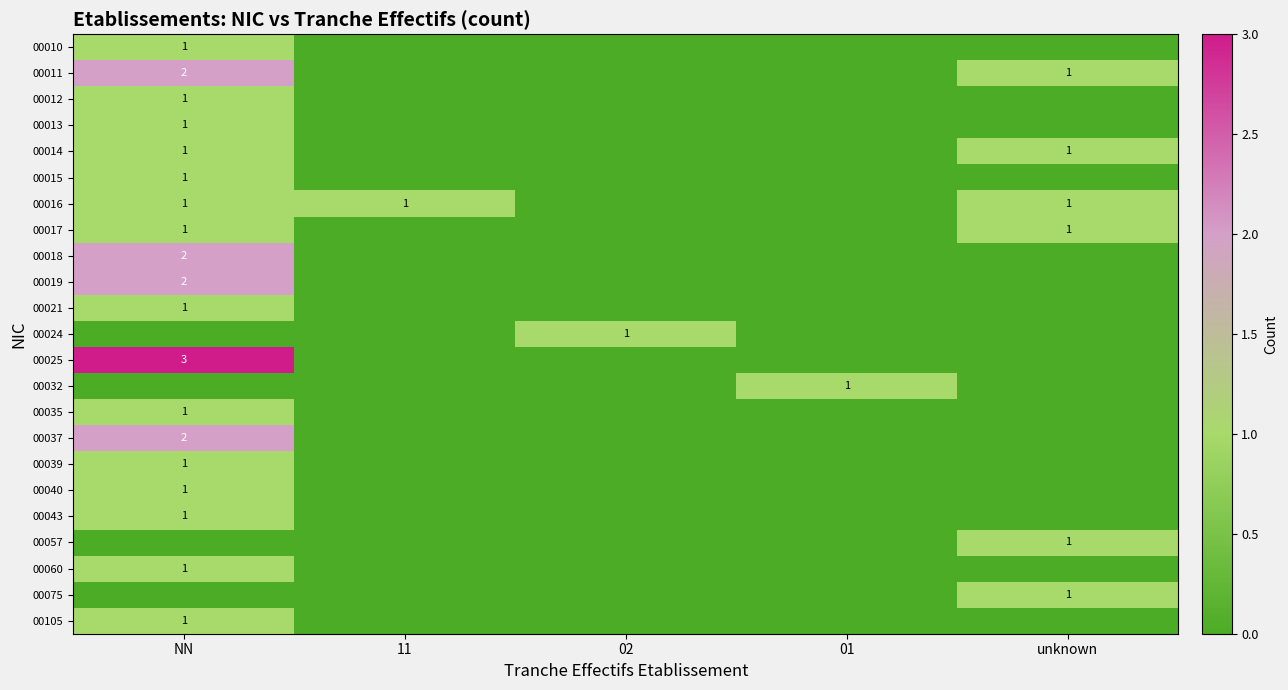

What is the total value across all series at unknown?

6